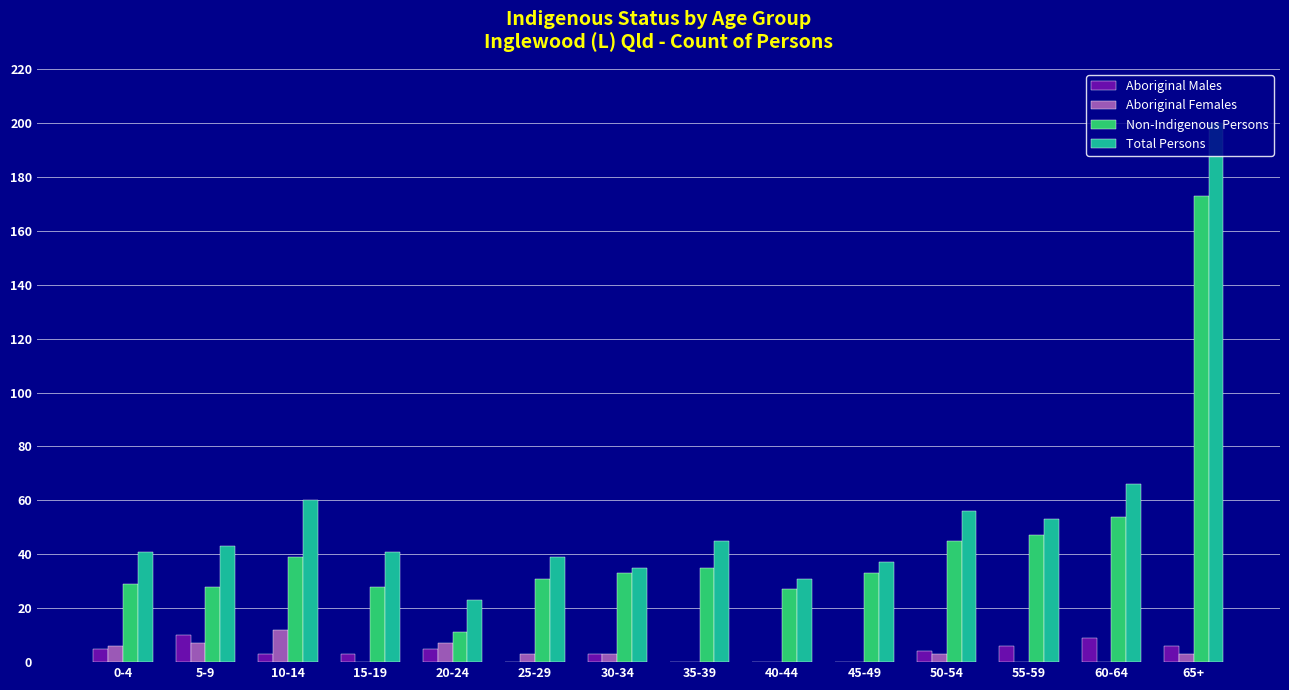

Count the number of data series in this chart.

4